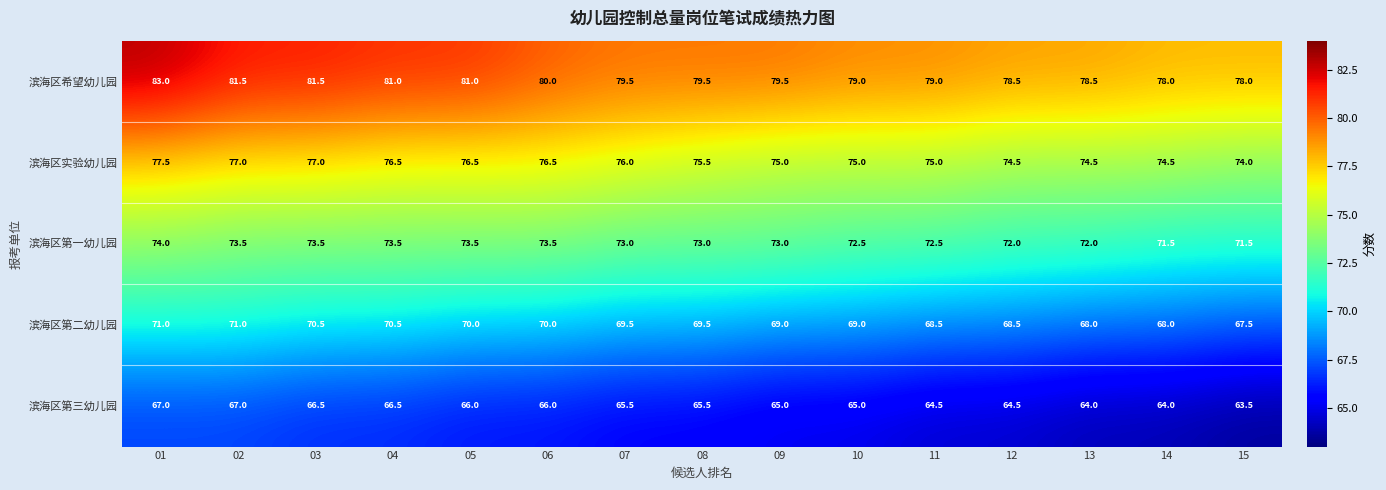

Rank the series by their maximum value, from lowest to highest.

滨海区第三幼儿园, 滨海区第二幼儿园, 滨海区第一幼儿园, 滨海区实验幼儿园, 滨海区希望幼儿园